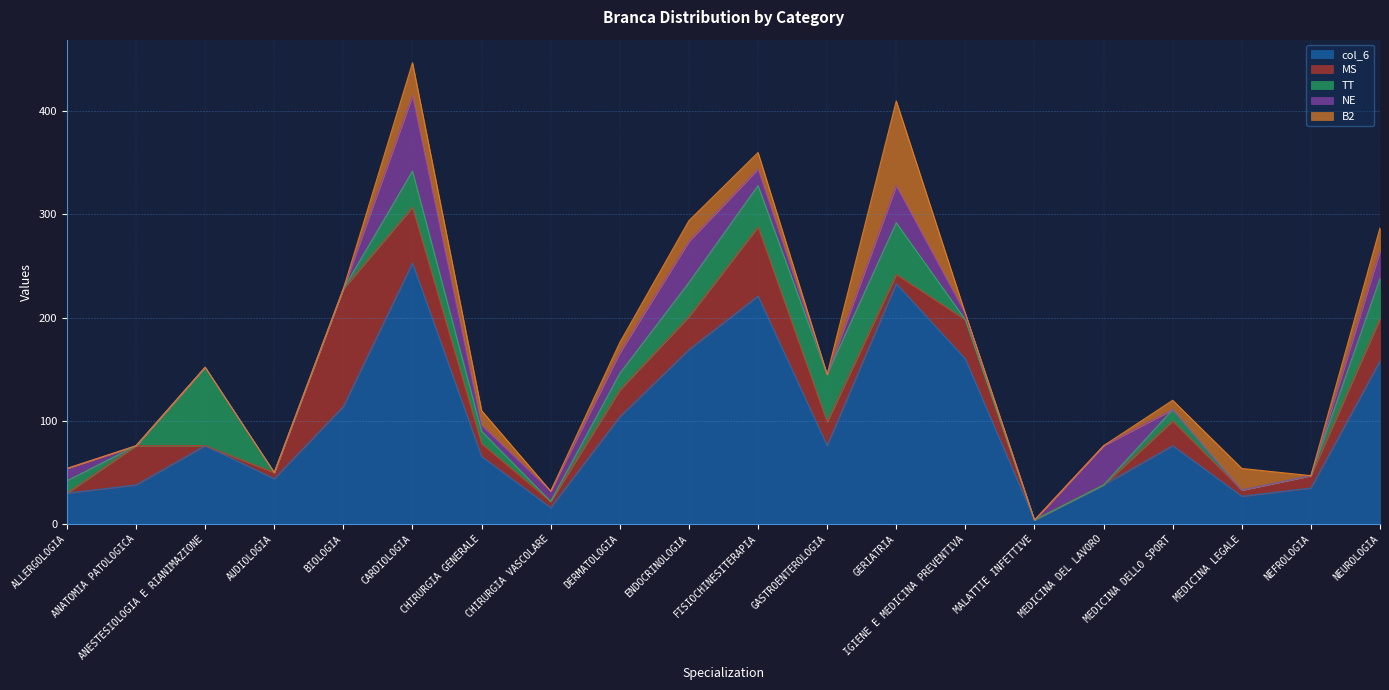

What is the label of the 19th point from the left?

NEFROLOGIA